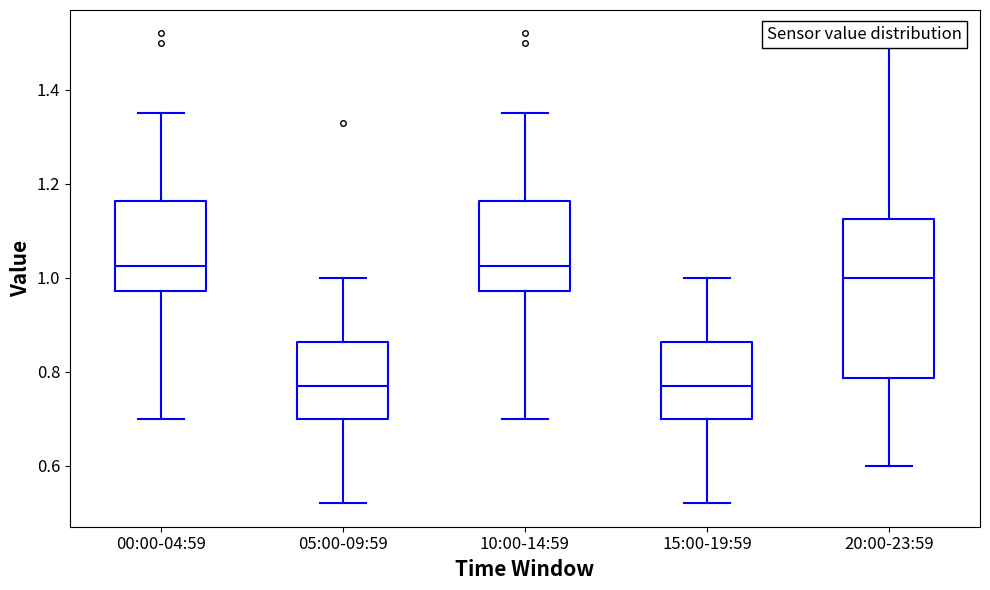

Where is the upper edge of the box for 05:00-09:59 on the y-axis? The values are not printed on the chart, so give them approximately, as read against the axis.

0.86